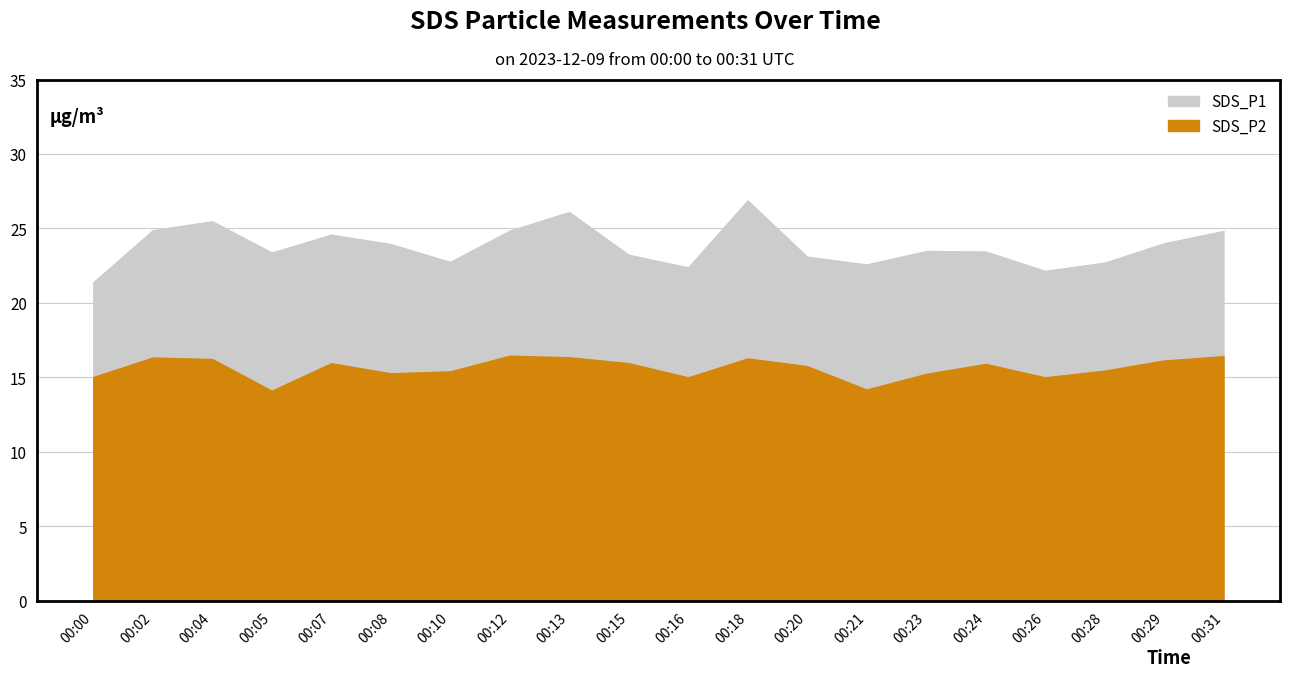

Which series has the widest spread of values?

SDS_P1